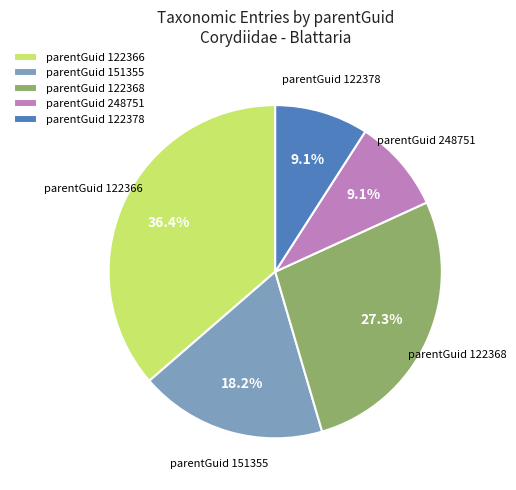

Is parentGuid 122378 the majority of the pie?

No